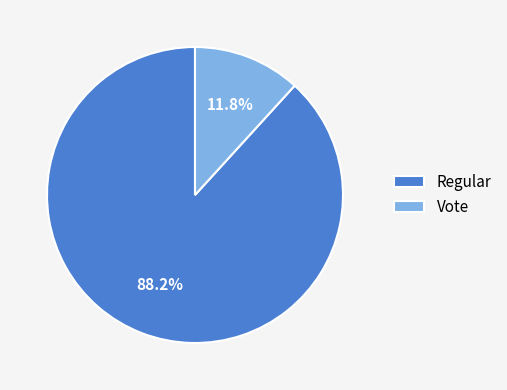

To the nearest percent, what percentage of the pie is Regular?

88%